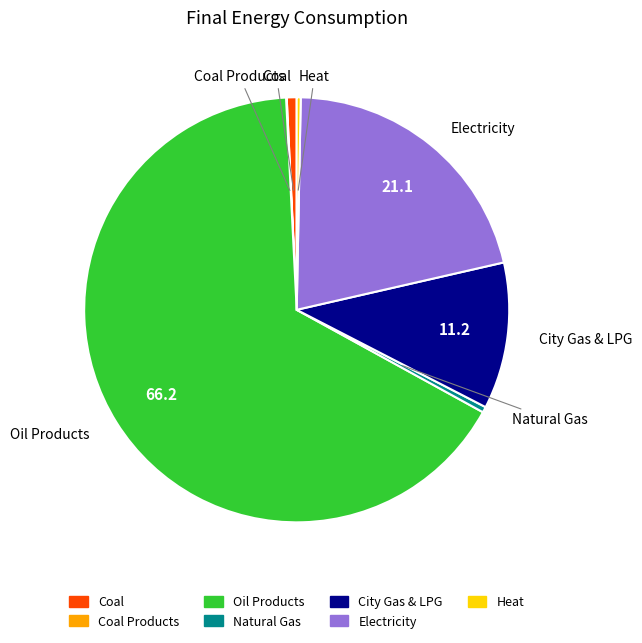

Is there any slice that represents more than half of the pie?

Yes